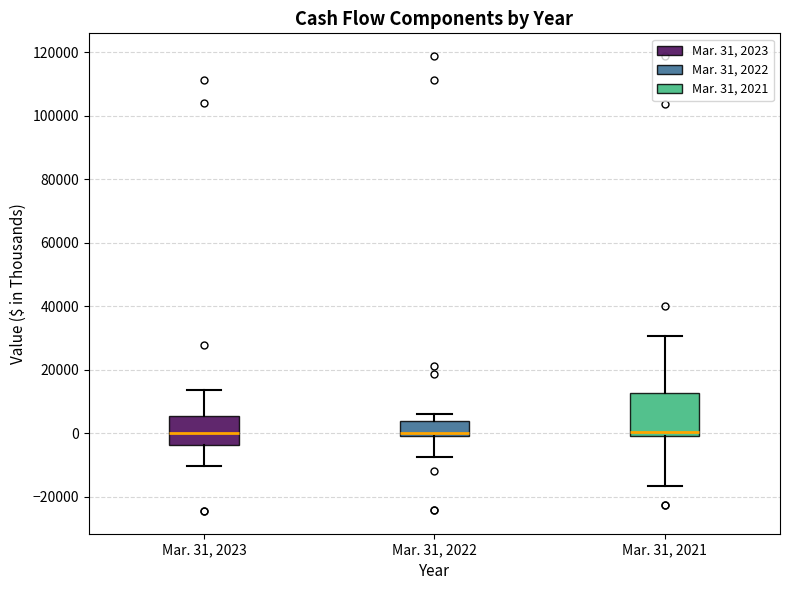

Reading left to right, transcribe this box plot: for each box, give where its median line is, the range the box spans, and where its two whiskers end, as read against the y-axis. The values are not printed on the chart, so give them approximately, as read against the axis.

Mar. 31, 2023: median 0, box -4000 to 6000, whiskers -10000 to 14000
Mar. 31, 2022: median 0, box -2000 to 4000, whiskers -8000 to 6000
Mar. 31, 2021: median 0 (just above the box's lower edge), box 0 to 12000, whiskers -16000 to 30000